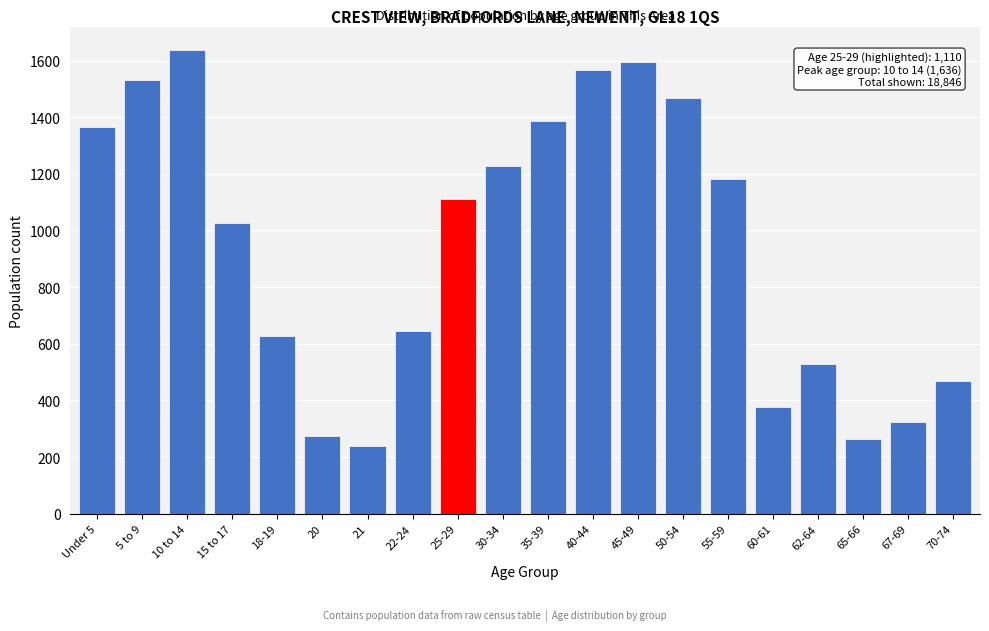

Reading left to right, transcribe all the data shown in this chart.

1367	1532	1636	1028	628	276	240	645	1110	1226	1386	1566	1593	1466	1183	378	530	264	324	468